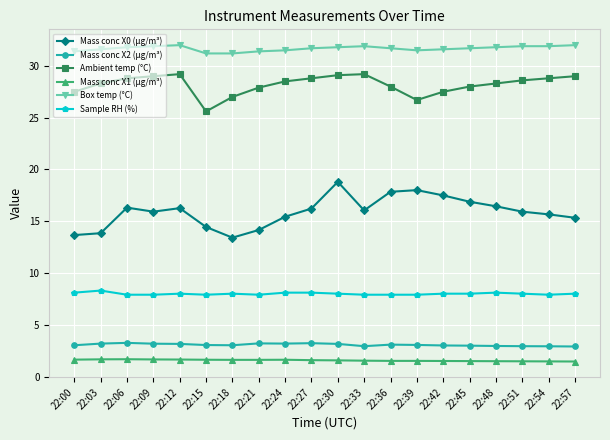

What are all the series names shown in the legend?

Mass conc X0 (μg/m³), Mass conc X2 (μg/m³), Ambient temp (°C), Mass conc X1 (μg/m³), Box temp (°C), Sample RH (%)